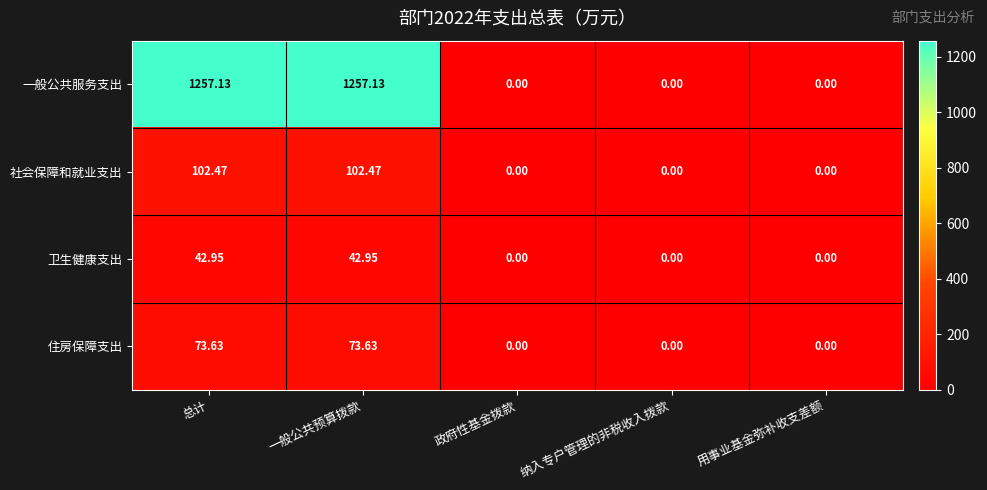

Which series changed the most between 一般公共预算拨款 and 政府性基金拨款?

一般公共服务支出